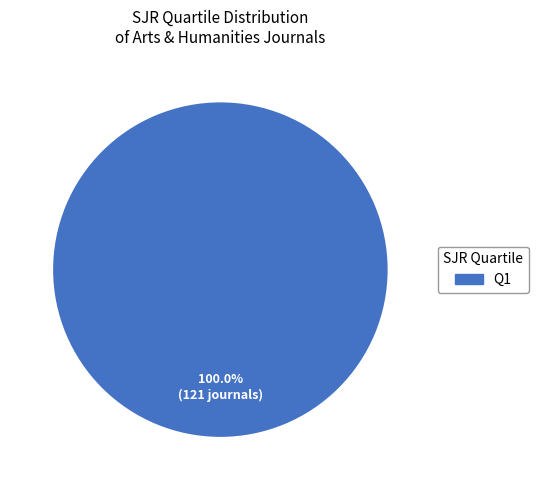

How many segments does this pie chart have?

1